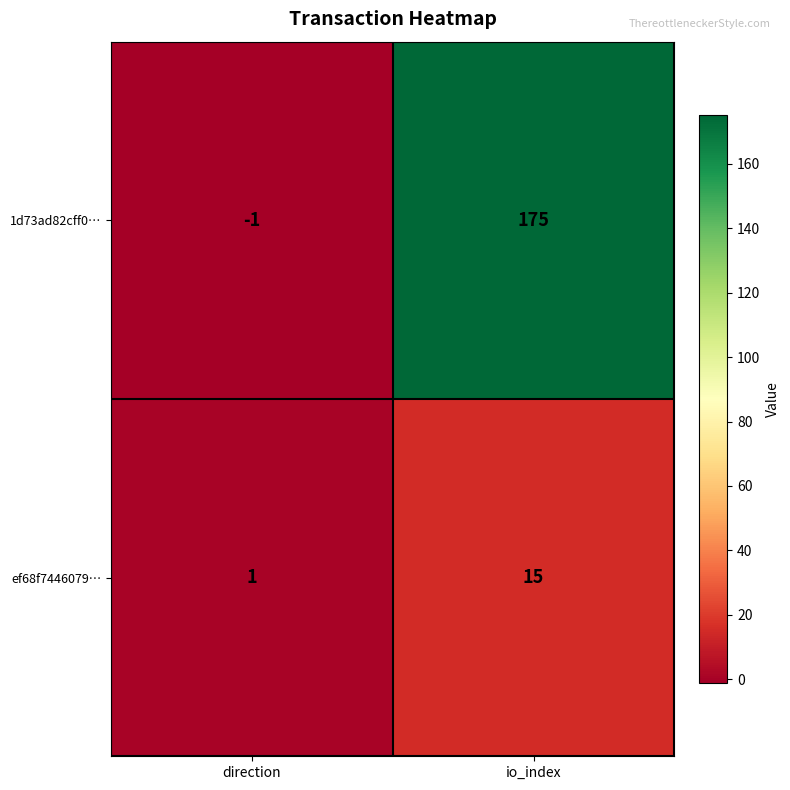

How many data points in ef68f7446079… are less than 15?

1